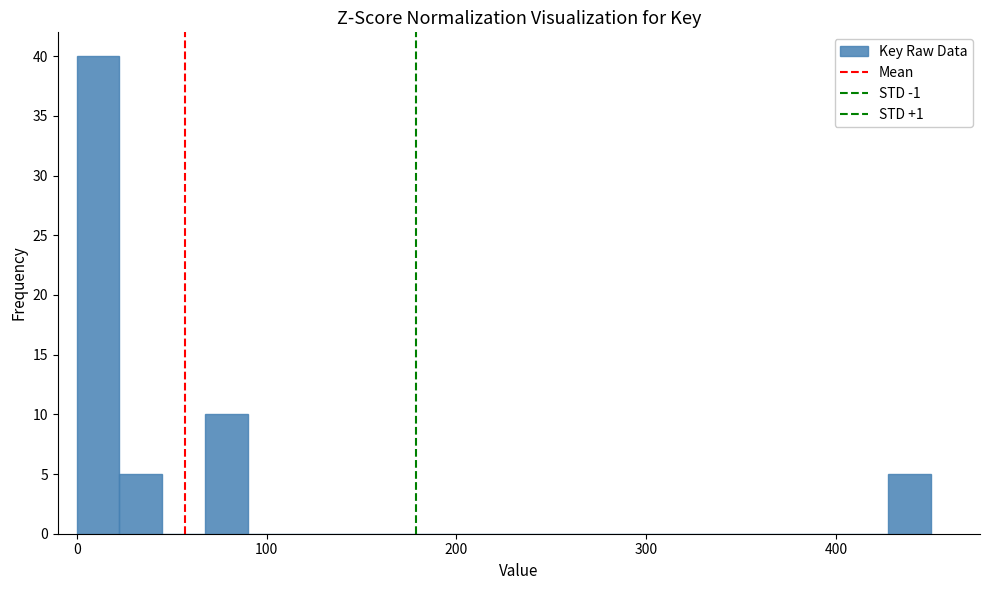

Read against the x-axis, roughly where is the centre of the tallest bar?

10